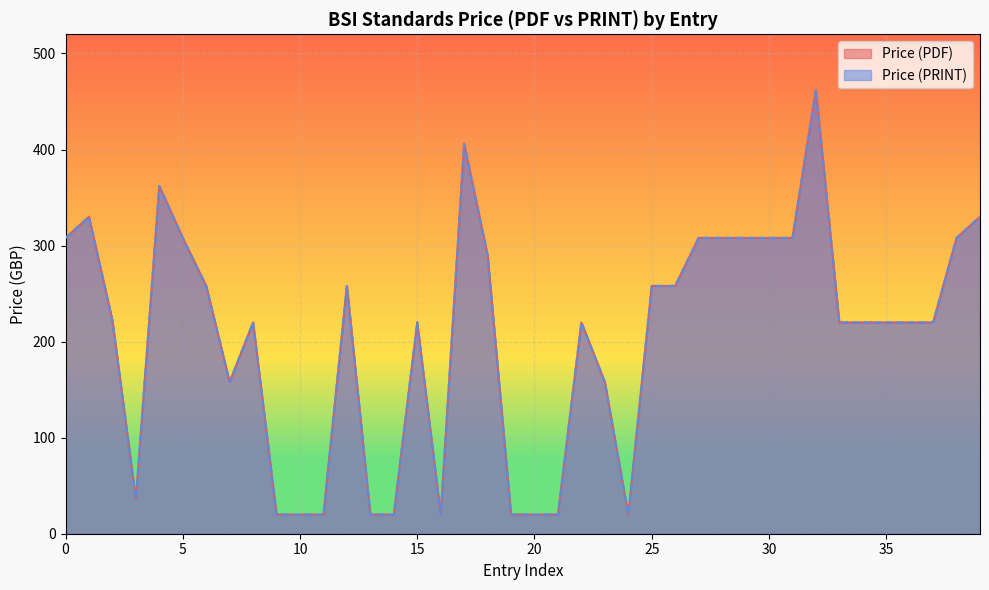

Which series has the largest range (max minus min)?

Price (PDF)